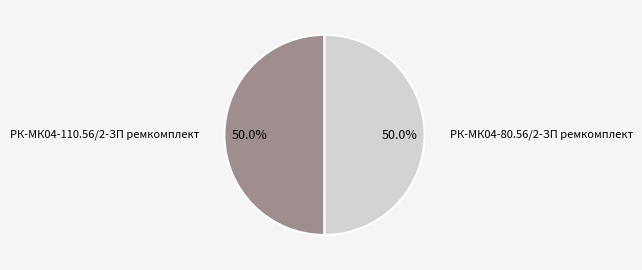

Approximately how many times larger is the value at РК-МК04-110.56/2-ЗП ремкомплект compared to РК-МК04-80.56/2-ЗП ремкомплект?

1.0